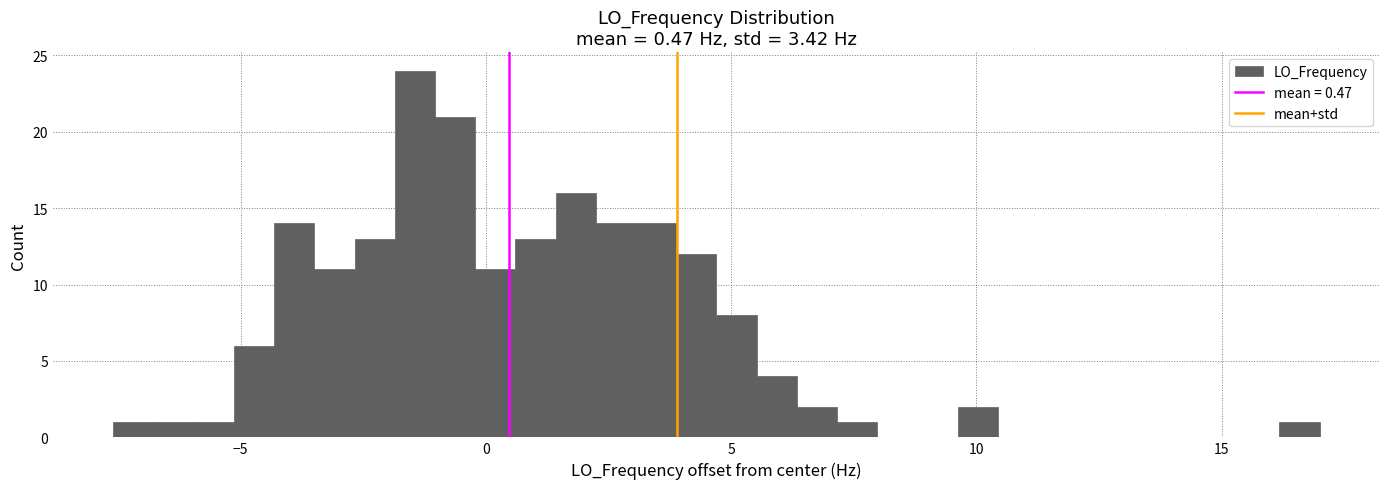

Around what value on the x-axis is the tallest bar? Give the approximate position of its centre, as read against the axis.

-1.5